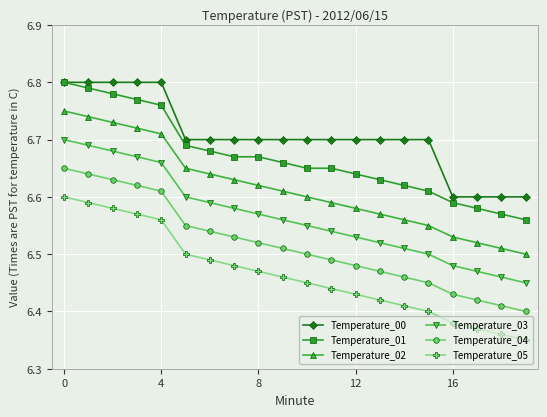

Rank the series by their average value, from highest to lowest.

Temperature_00, Temperature_01, Temperature_02, Temperature_03, Temperature_04, Temperature_05